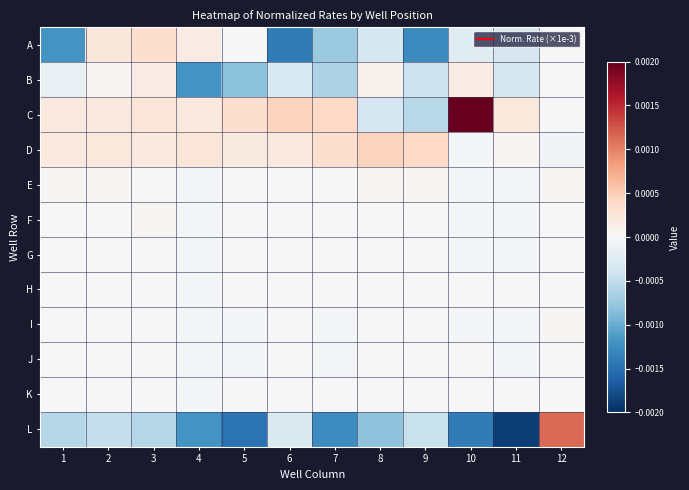

At how many categories does at least one series exceed 0?

12